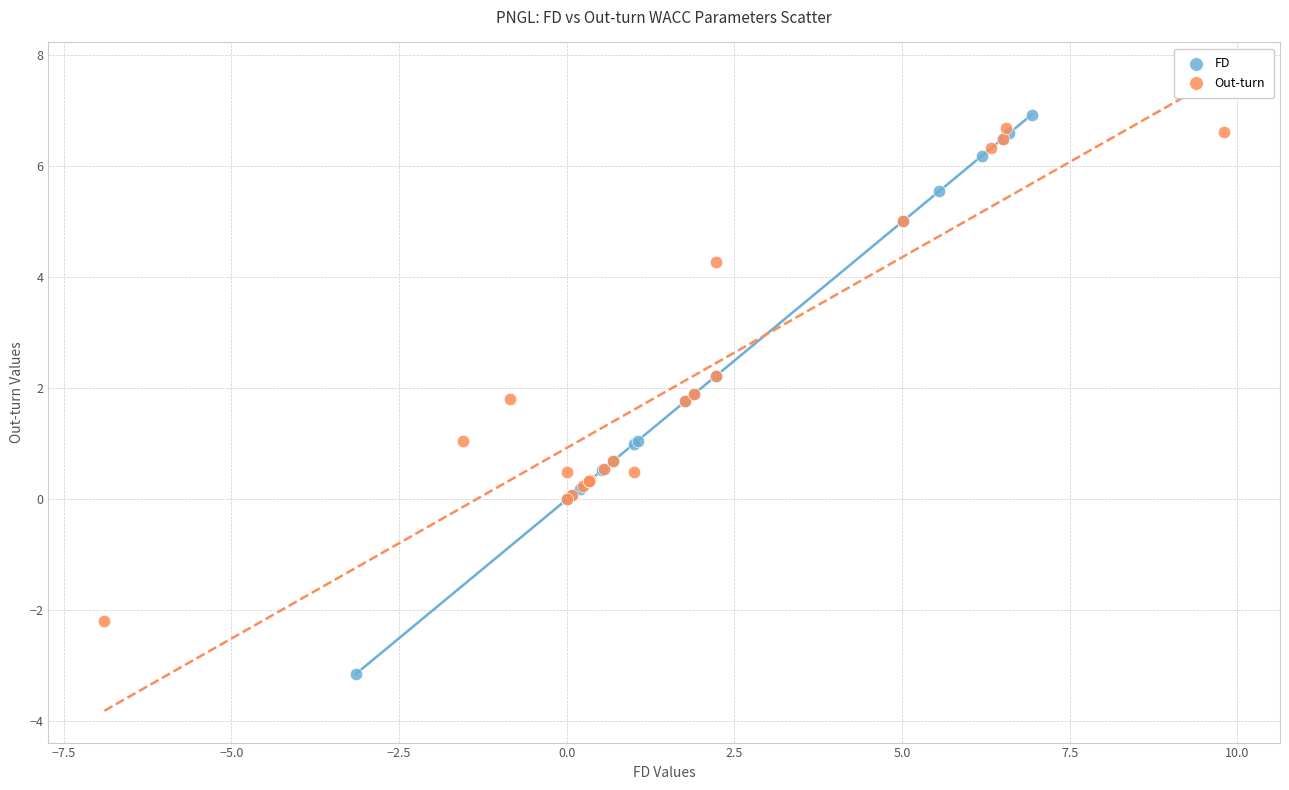

Which series has the largest Y range (max minus min)?

FD